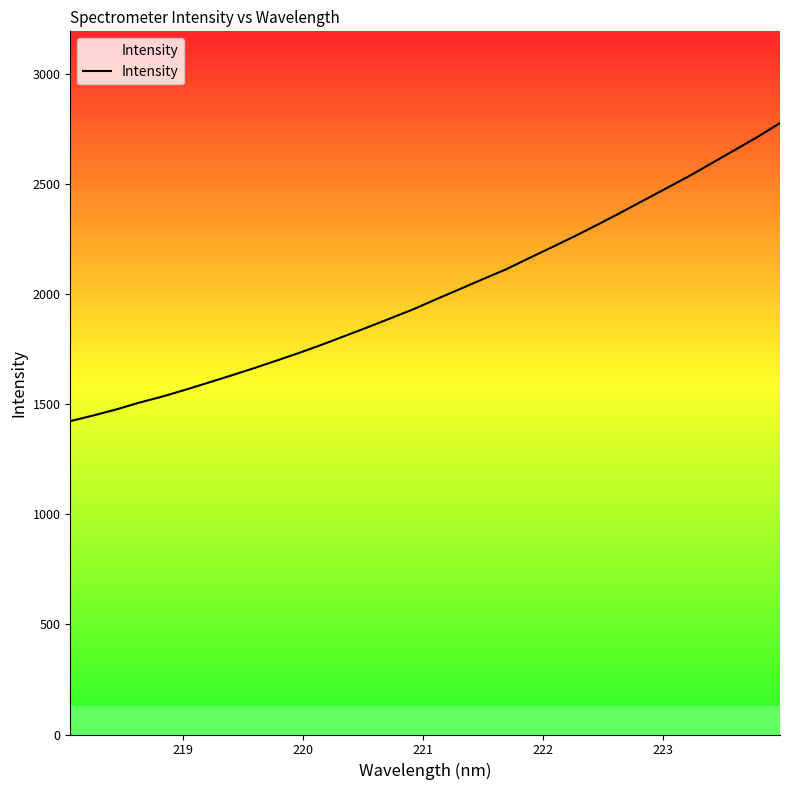

What is the difference between the maximum and minimum values?

1354.6